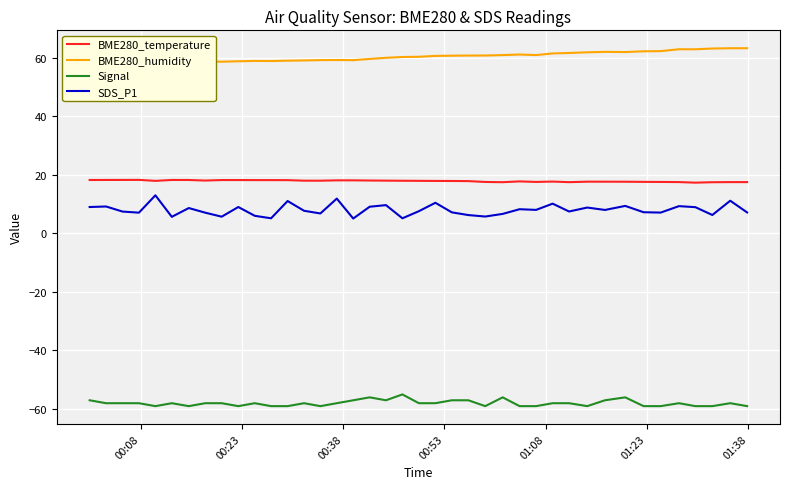

True or false: BME280_humidity and Signal intersect in this chart.

False